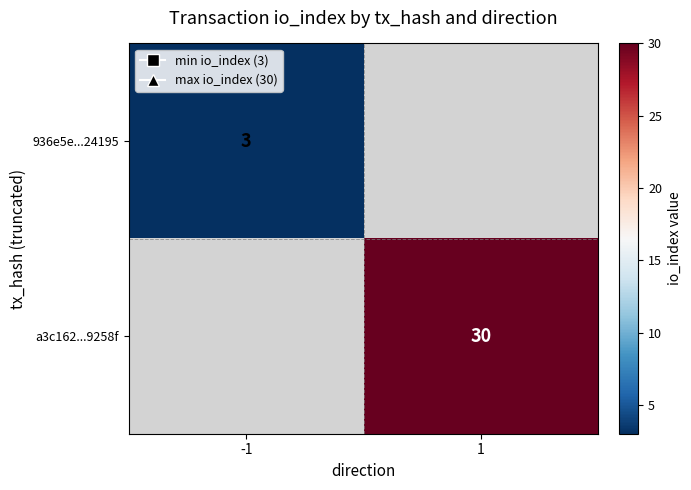

True or false: 936e5e...24195 has a value of 1 at -1.

False